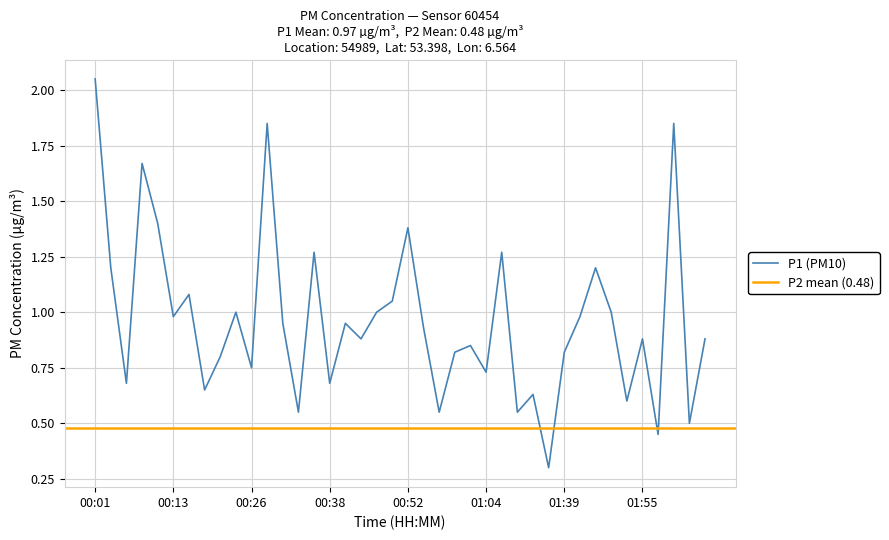

What is the change in value from 00:23 to 00:54?

-0.1